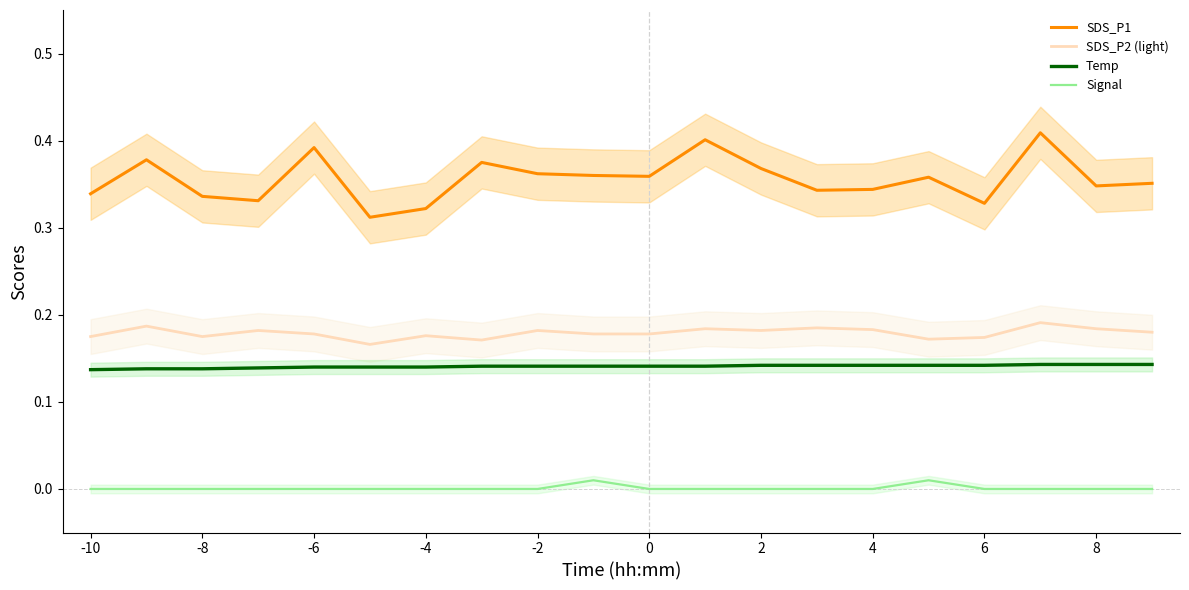

True or false: Signal and SDS_P2 (light) intersect in this chart.

False